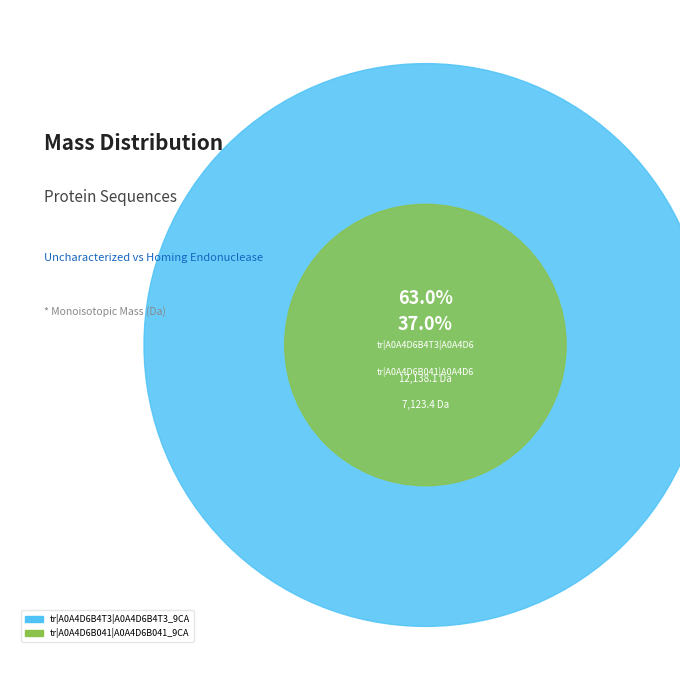

What is the change in value from tr|A0A4D6B041|A0A4D6B041_9CAUD to tr|A0A4D6B4T3|A0A4D6B4T3_9CAUD?

+5014.6